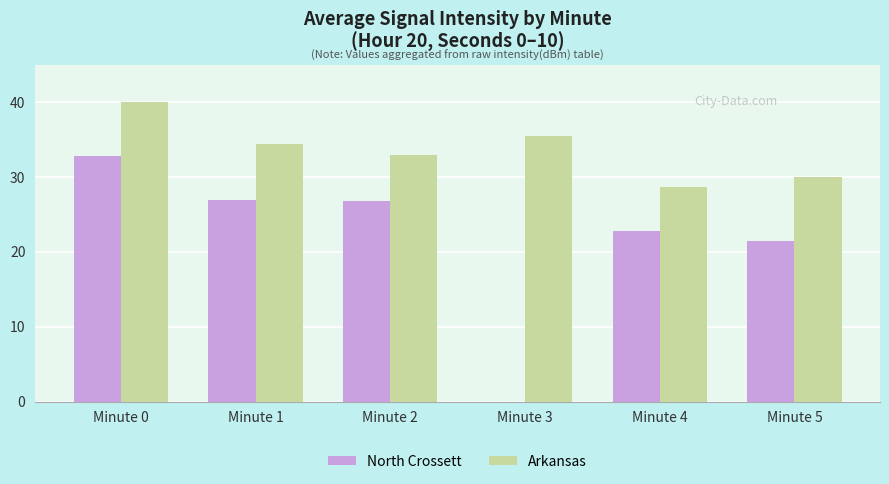

Is it true that Arkansas equals 34.4 at Minute 1?

True